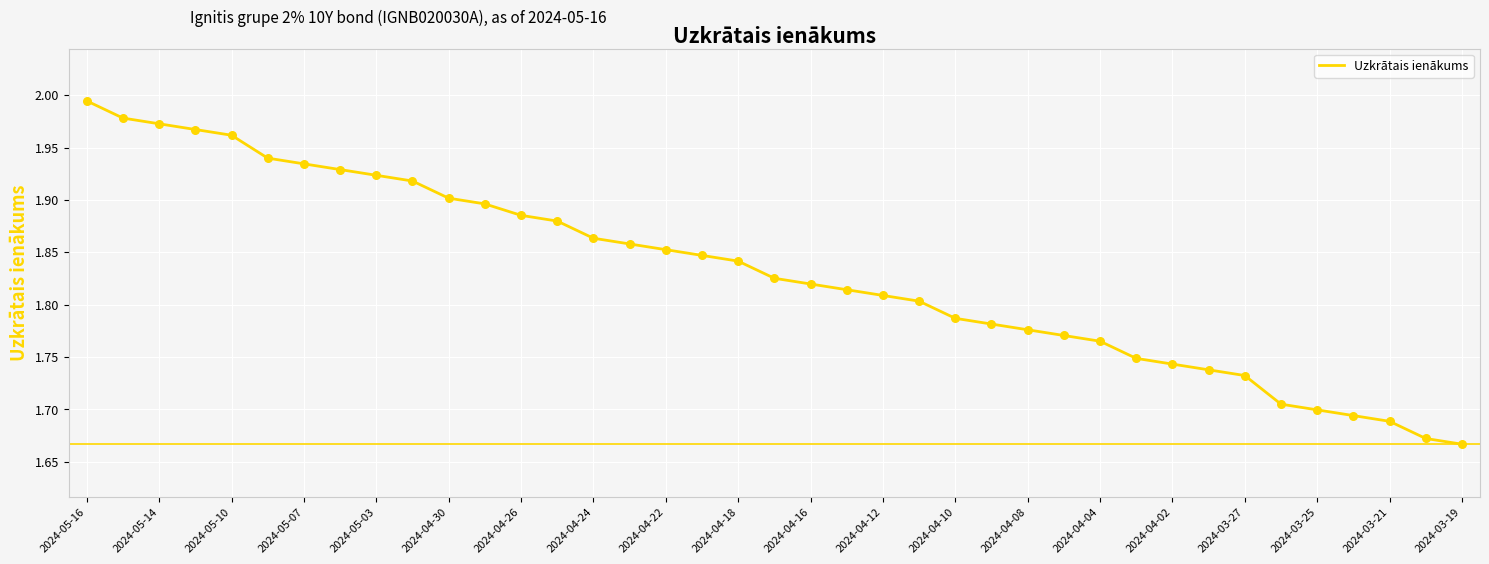

Is this an area chart (filled region under the line)?

No